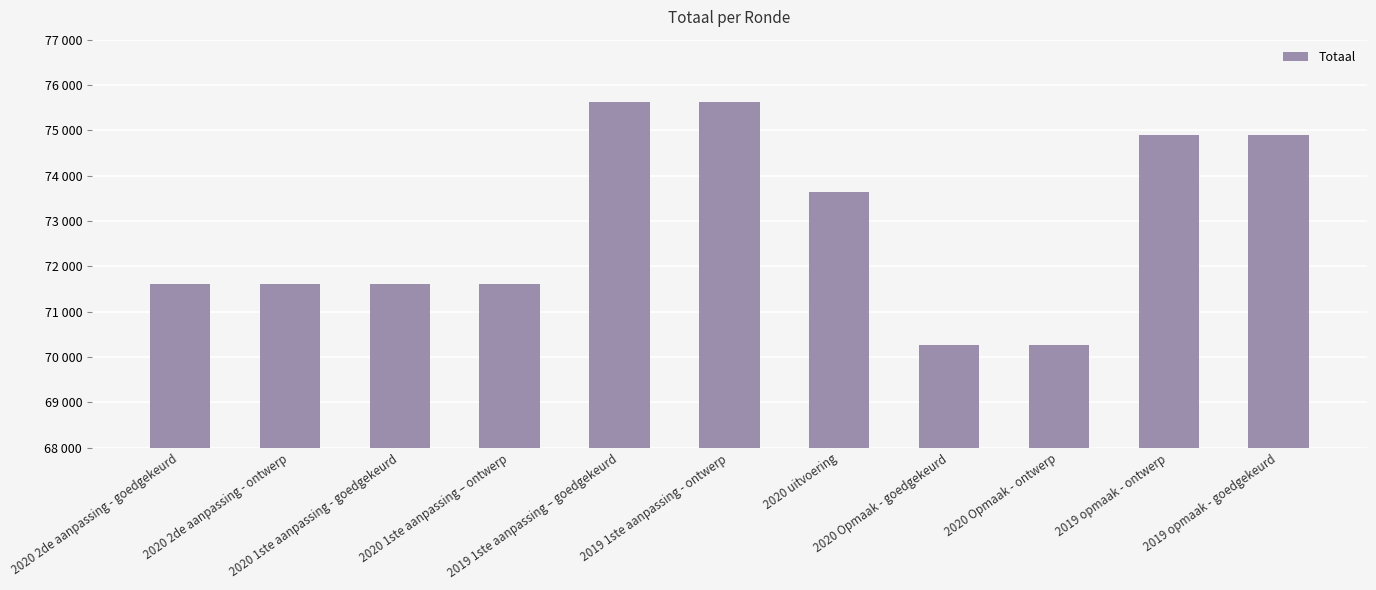

What is the difference between the values at 2019 1ste aanpassing - ontwerp and 2019 opmaak - goedgekeurd?

732